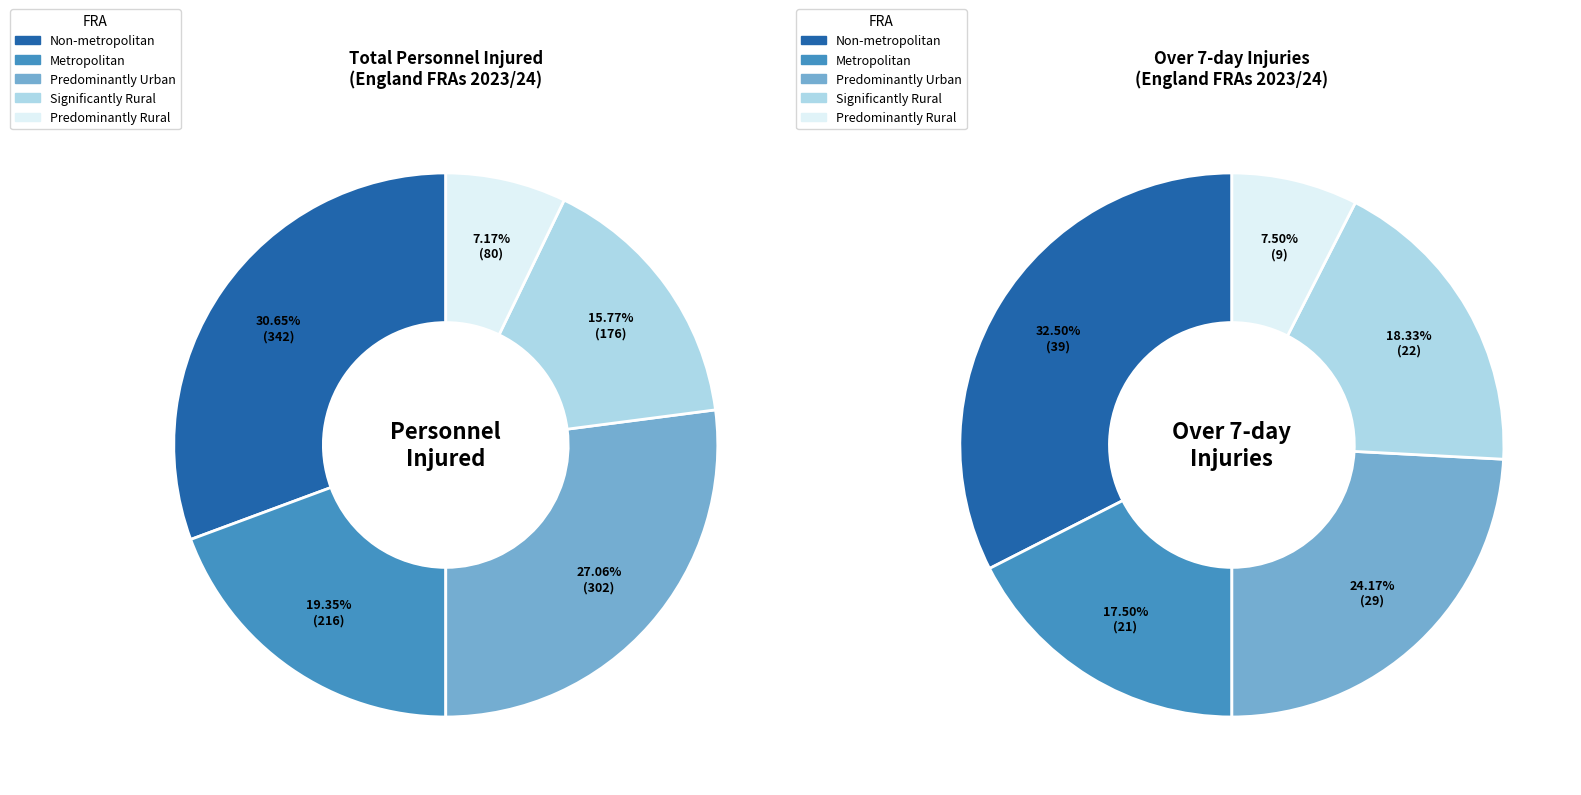

Which slice is the largest?

Non-metropolitan